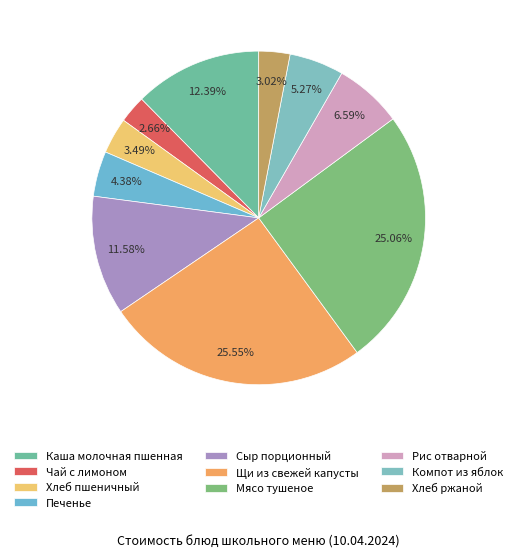

To the nearest percent, what is the average slice percentage?

10%